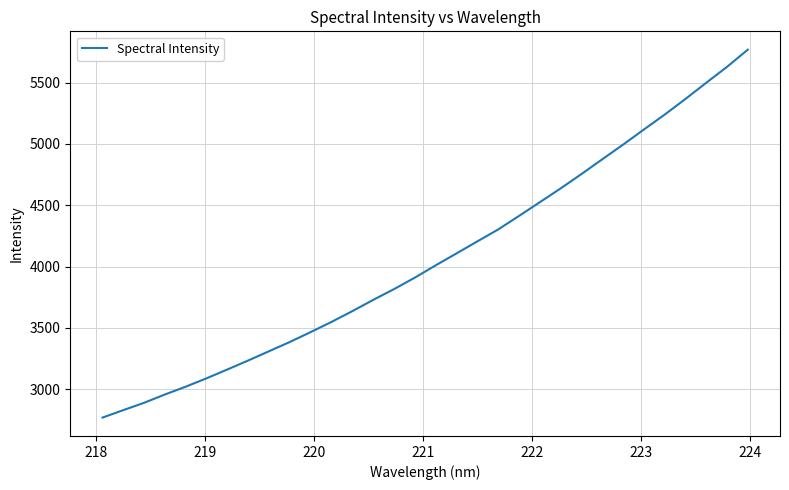

What is the minimum value shown in the chart?

2769.2